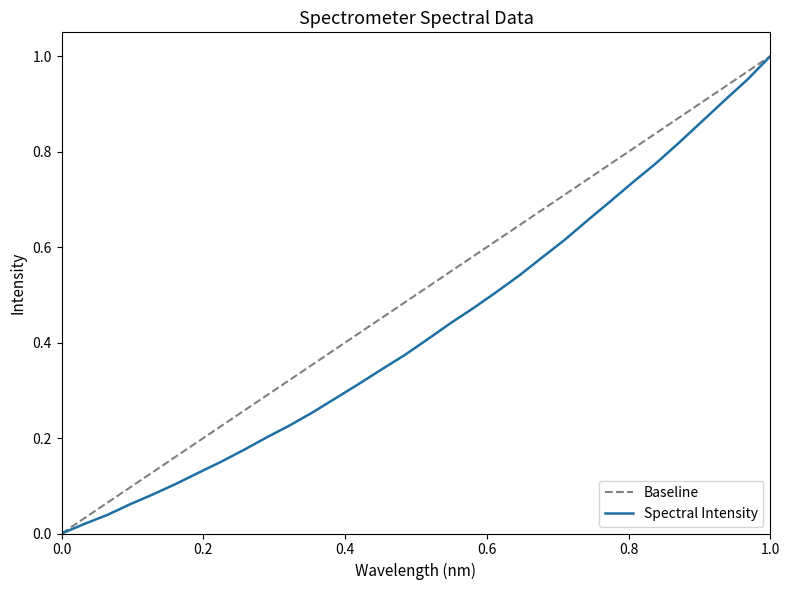

The Spectral Intensity series shows 0.5 at 0.0. True or false?

False